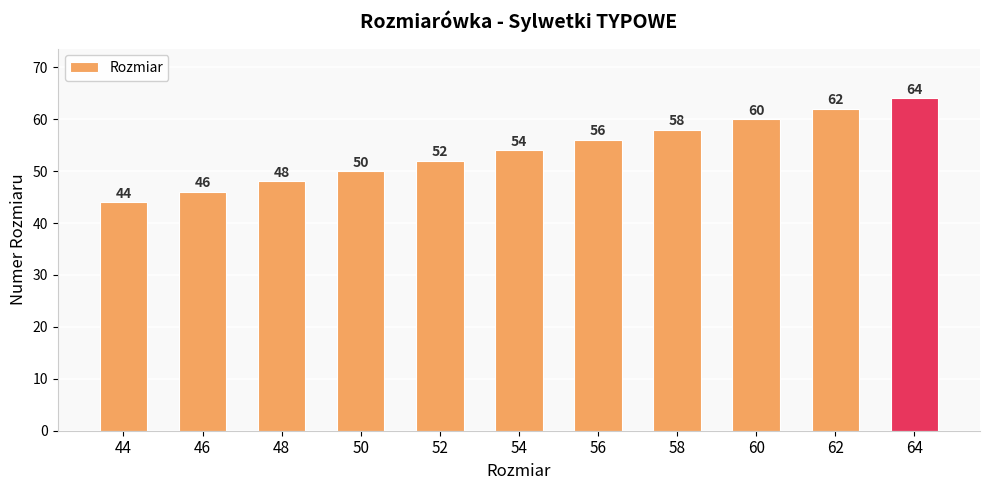

Reading left to right, what are all the values shown in this chart?

44	46	48	50	52	54	56	58	60	62	64